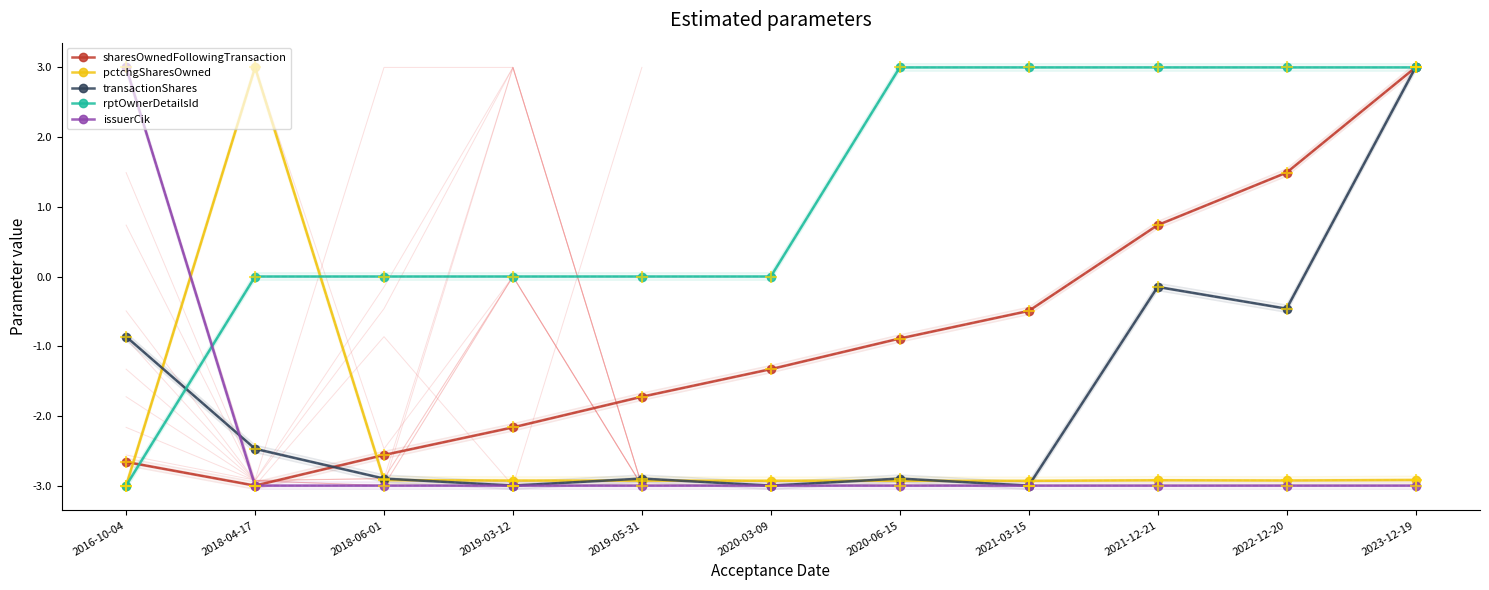

Which series has the largest total across all categories?

rptOwnerDetailsId